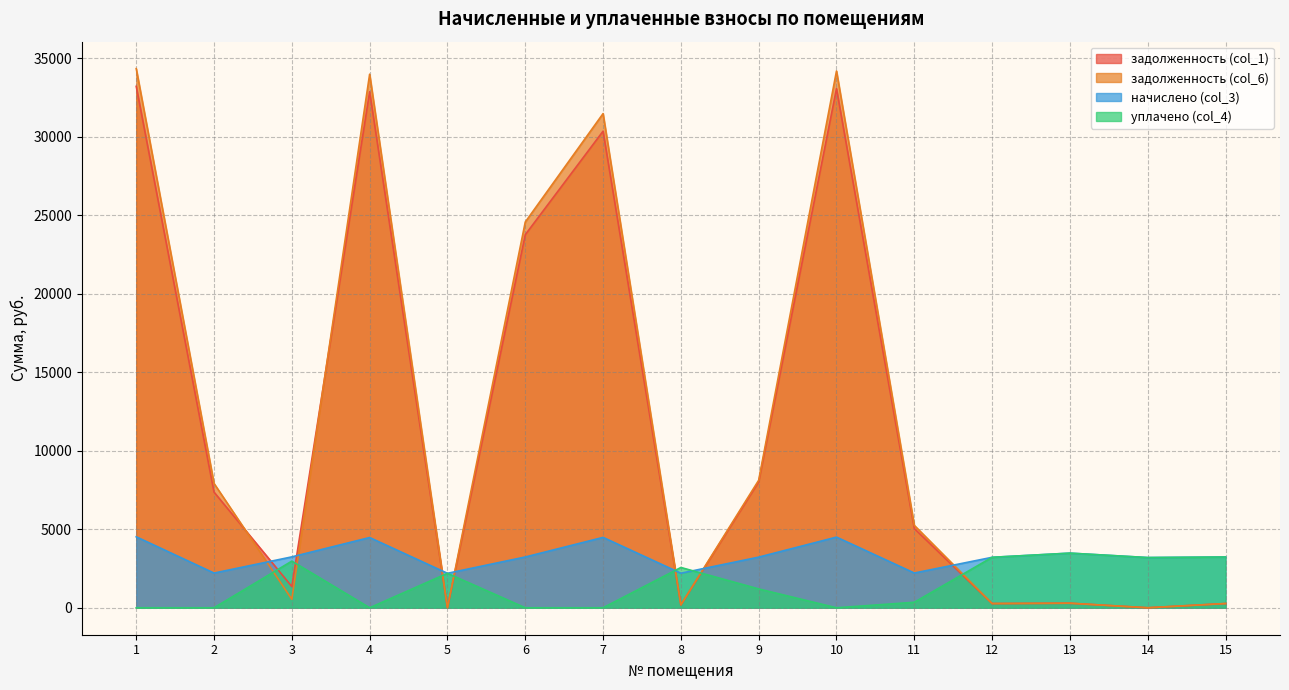

Which series has the largest range (max minus min)?

задолженность (col_6)